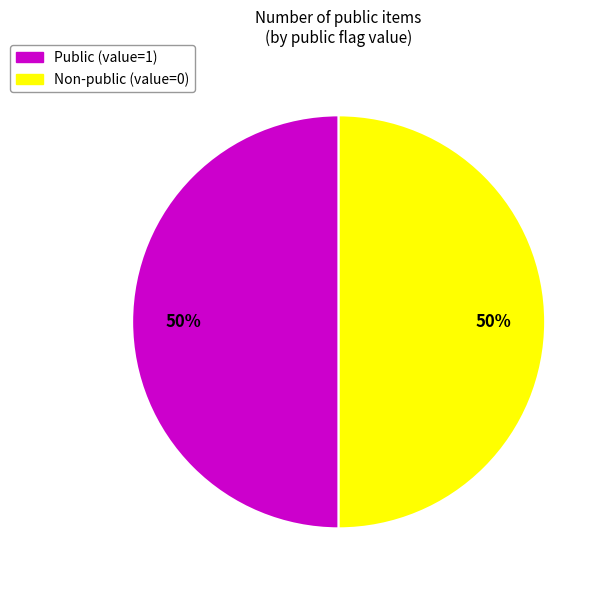

To the nearest percent, what is the average slice percentage?

50%